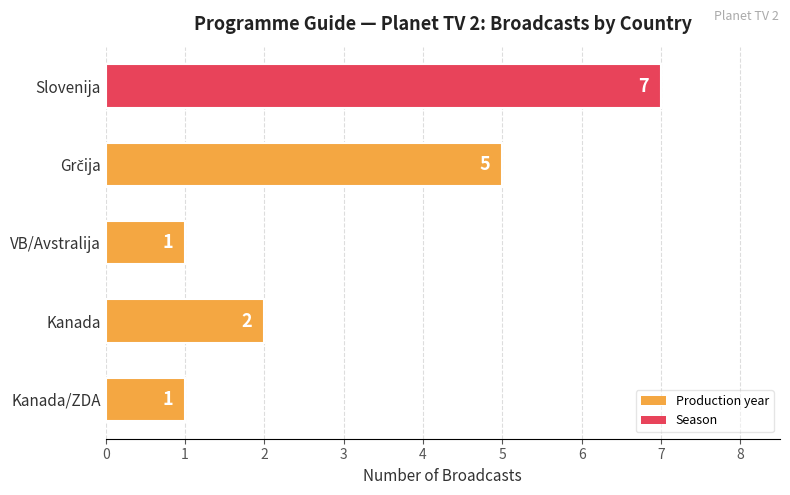

Reading top to bottom, transcribe all the data shown in this chart.

7	5	1	2	1